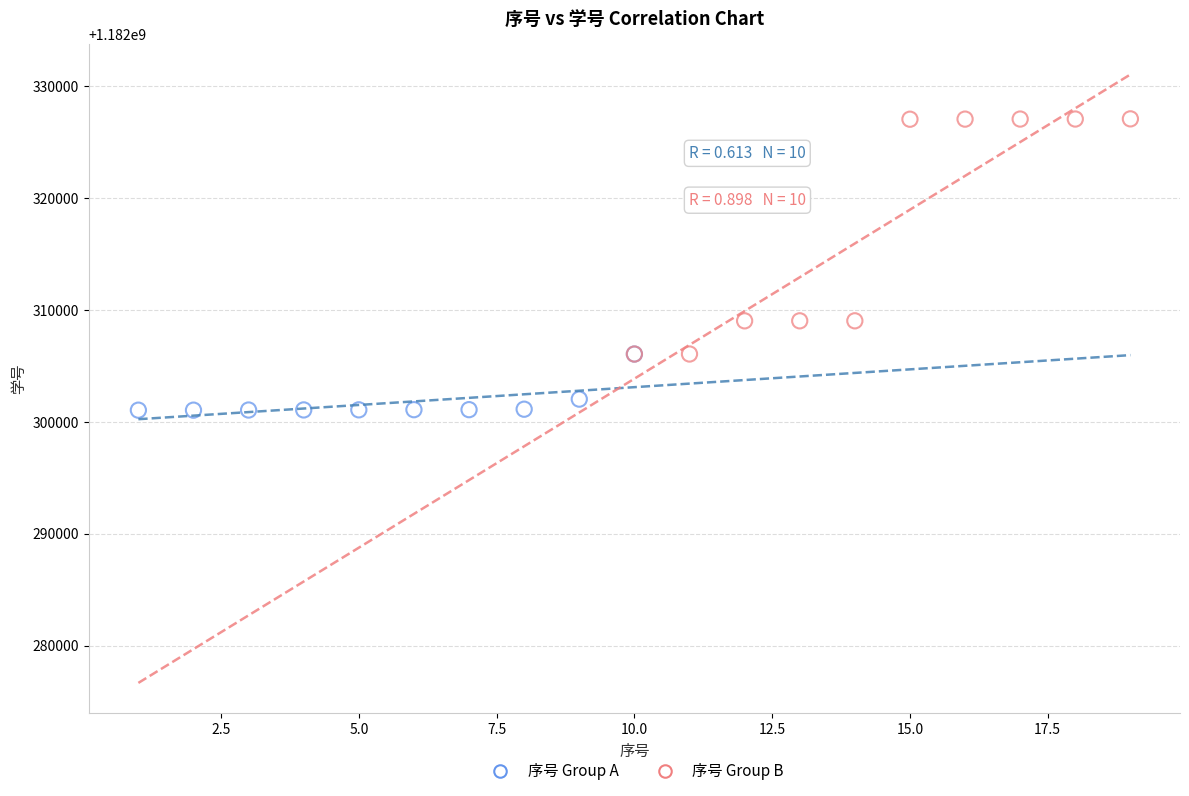

Which series reaches the minimum Y coordinate?

序号 Group A